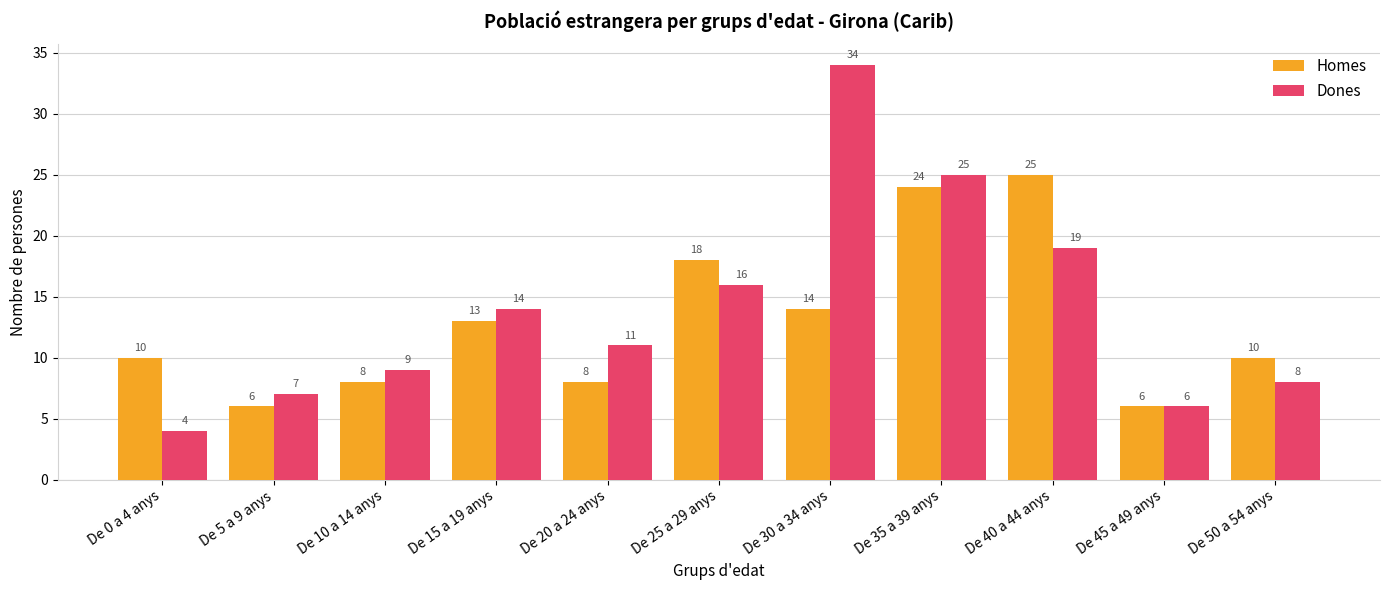

What is the difference between the highest and lowest values at De 40 a 44 anys?

6